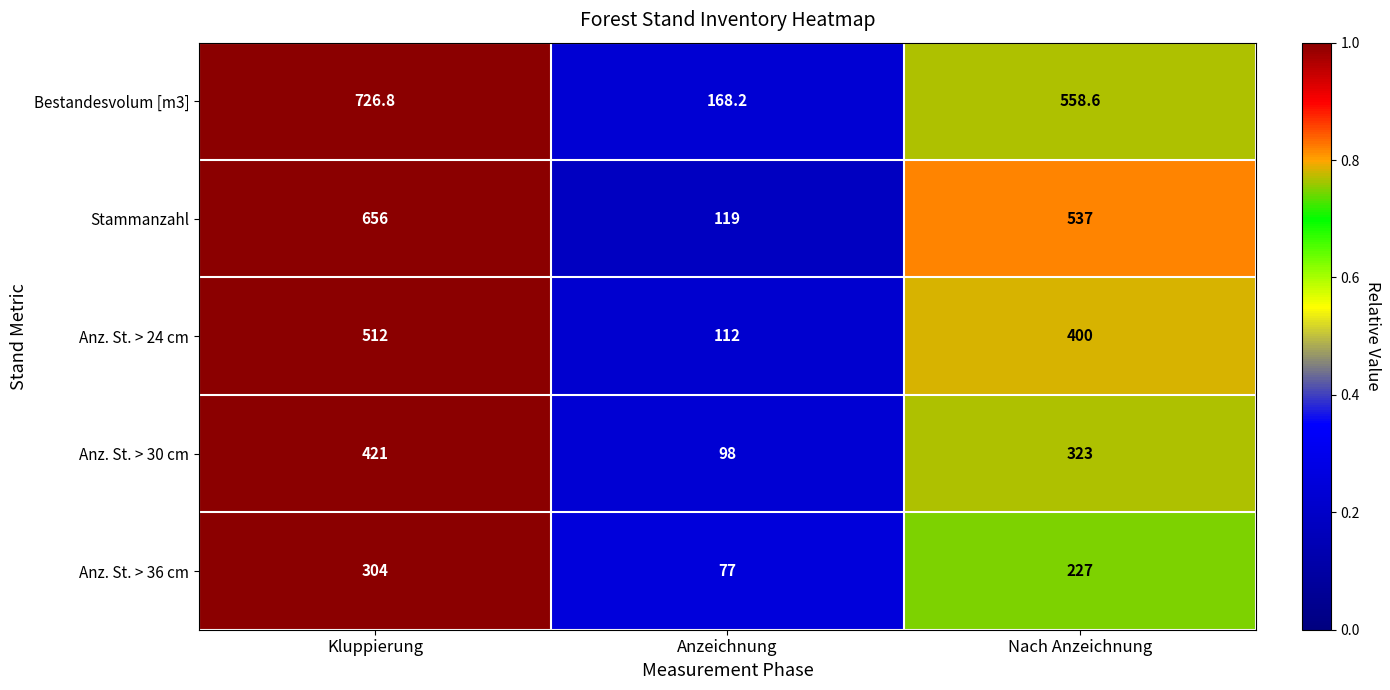

Which series changed the most between Kluppierung and Nach Anzeichnung?

Bestandesvolum [m3]